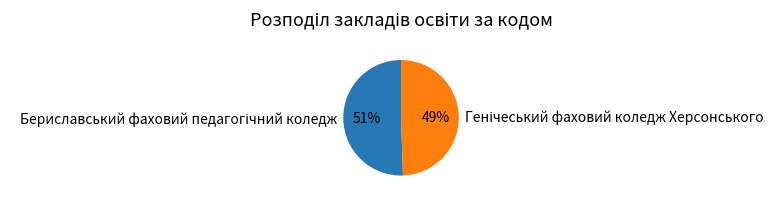

Is there any slice that represents more than half of the pie?

Yes